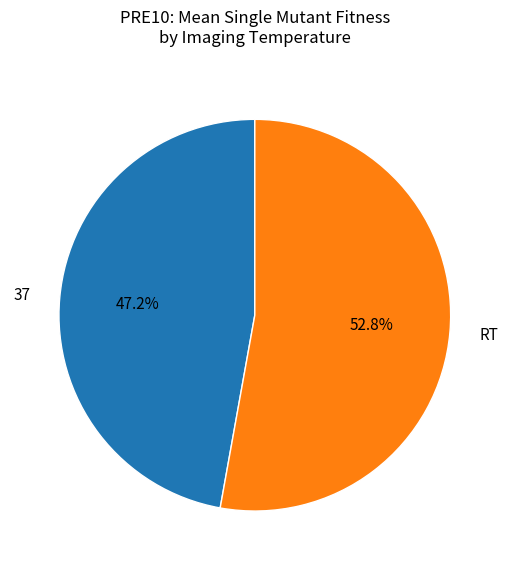

The RT slice represents 63% of the pie. True or false?

False